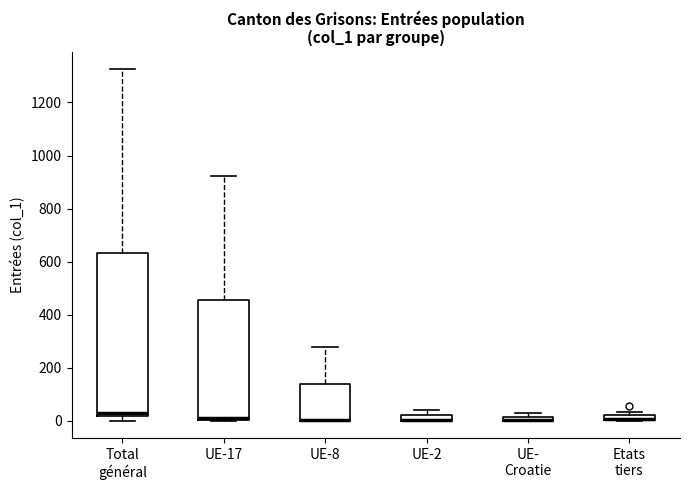

Where is the upper edge of the box for Etats tiers on the y-axis? The values are not printed on the chart, so give them approximately, as read against the axis.

20